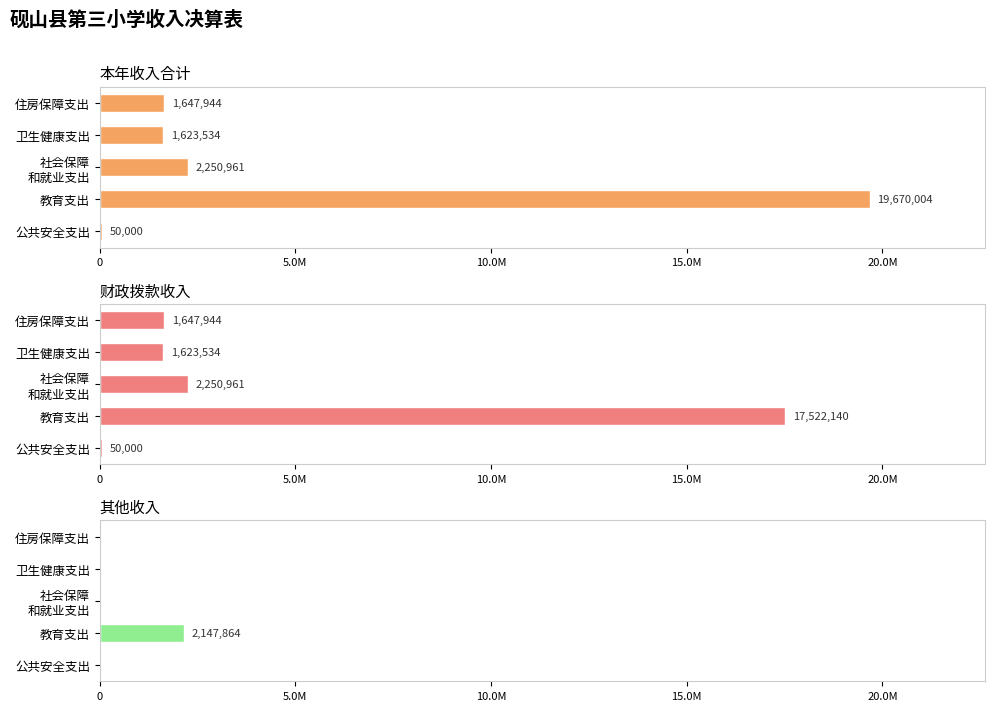

Is it true that 财政拨款收入 equals 24611839.3 at 教育支出?

False